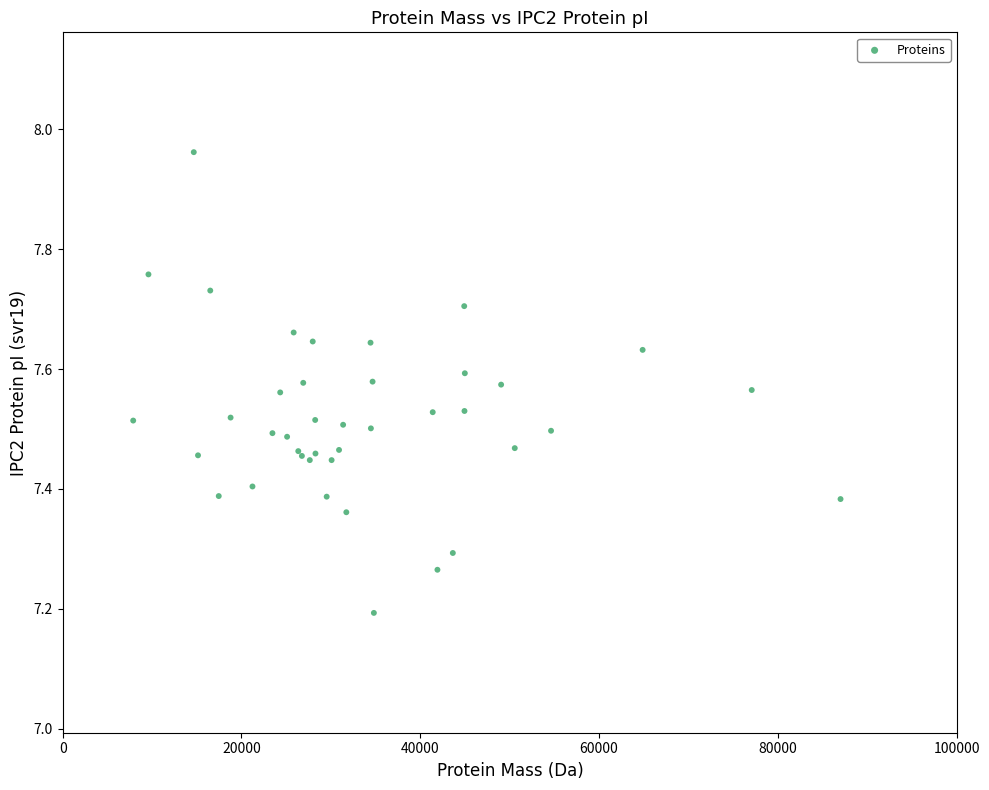

What Y value in the scatter plot is closest to 7?

7.2